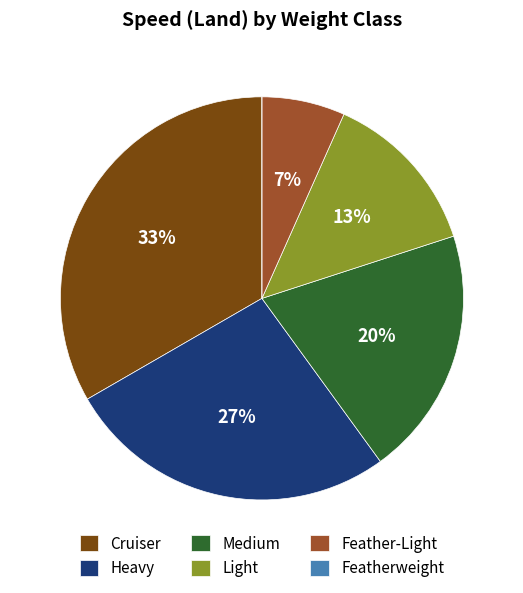

Do Cruiser and Light together represent more than half of the pie?

No